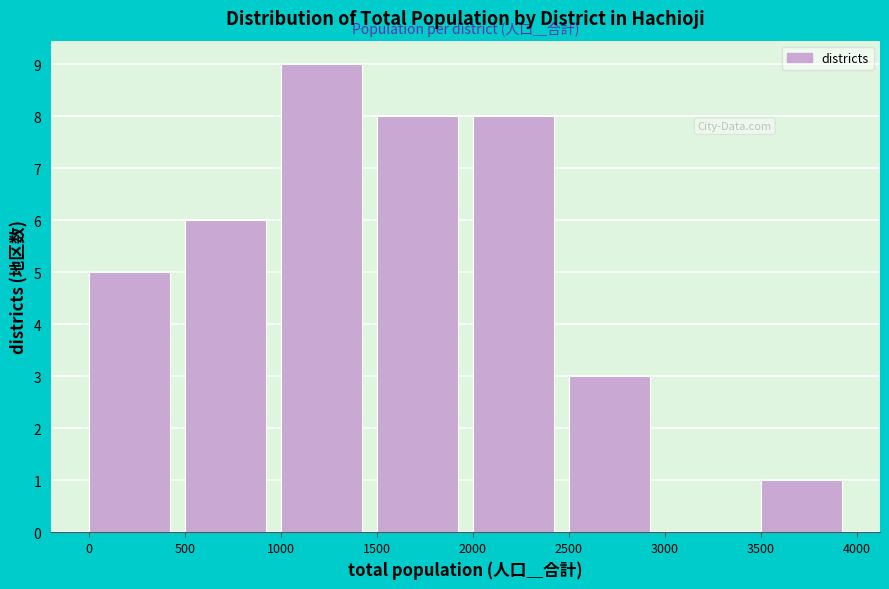

Reading left to right, list every bar in this chart as the range it spans on the x-axis followed by its height. The values are not printed on the chart, so give them approximately, as read against the axis.

0 to 500: 5
500 to 1000: 6
1000 to 1500: 9
1500 to 2000: 8
2000 to 2500: 8
2500 to 3000: 3
3000 to 3500: 0
3500 to 4000: 1